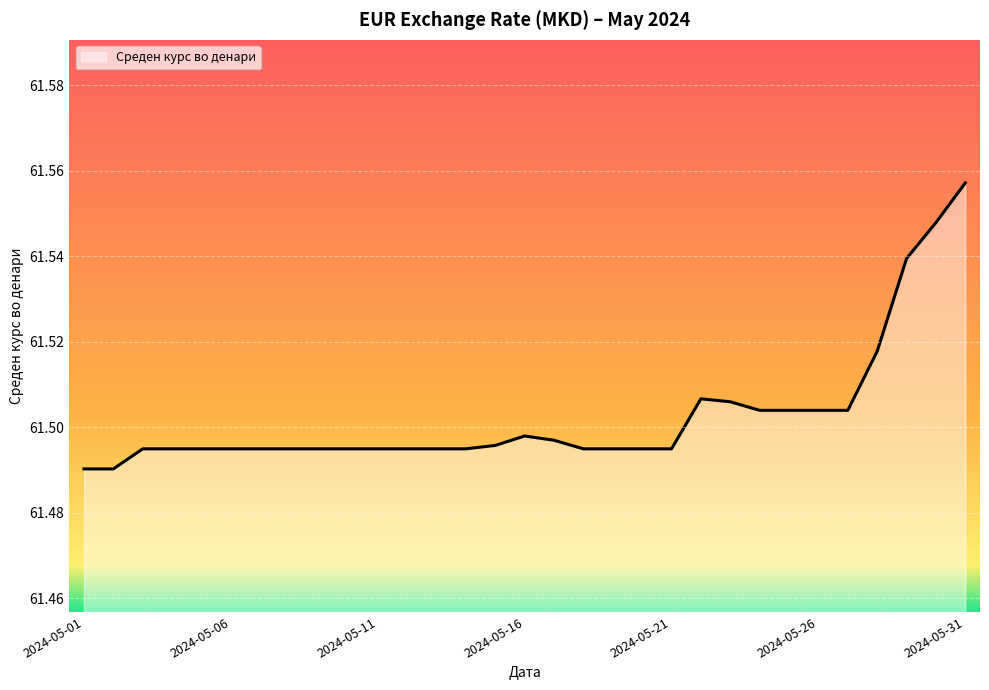

How many lines are shown in the chart?

1